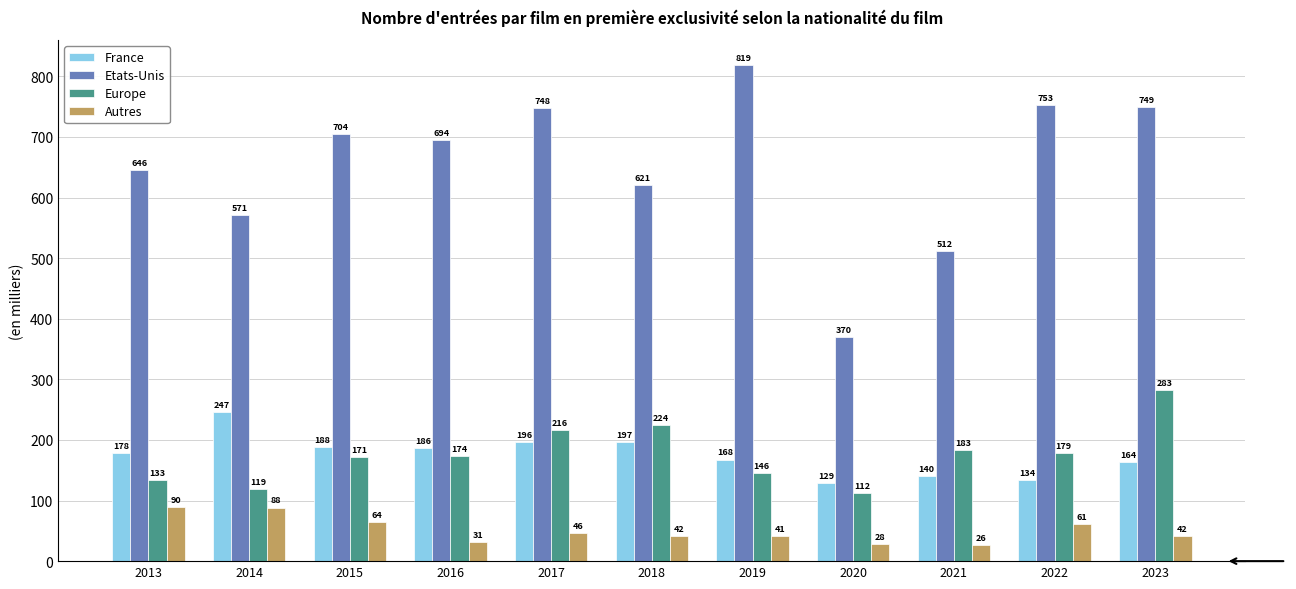

Which series changed the most between 2020 and 2022?

Etats-Unis